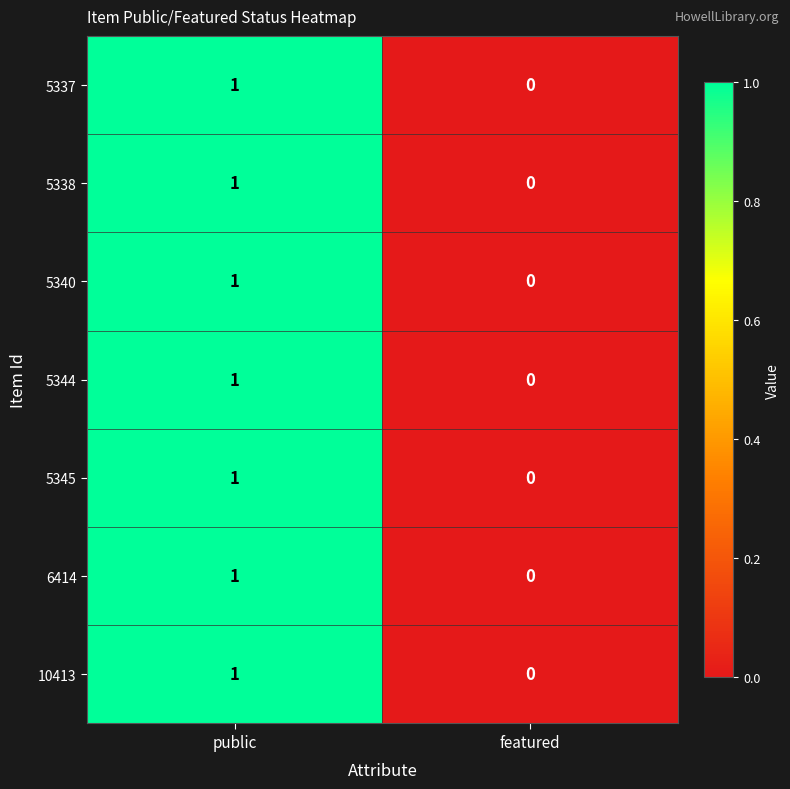

Which category has the lowest value in the 5337 series?

featured